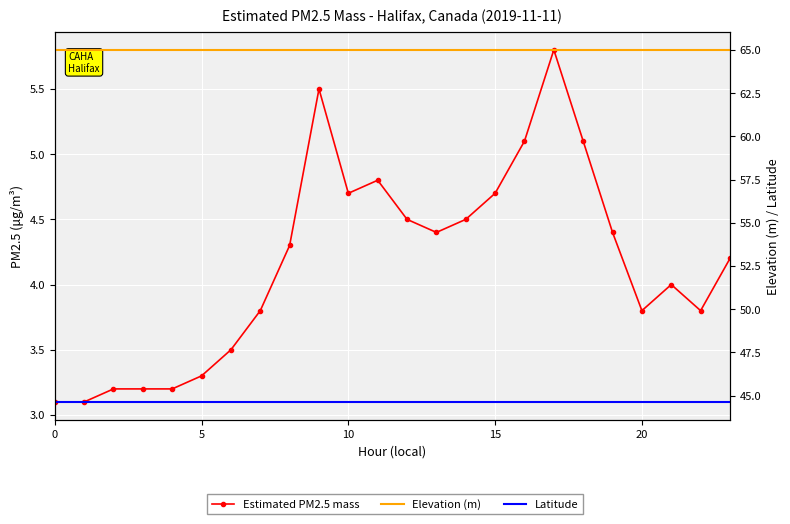

Which series has the widest spread of values?

Estimated PM2.5 mass